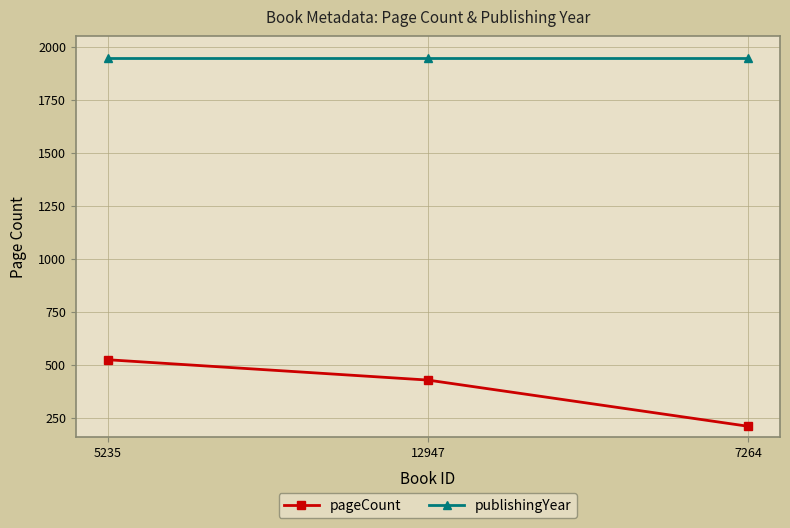

Rank the series by their average value, from lowest to highest.

pageCount, publishingYear